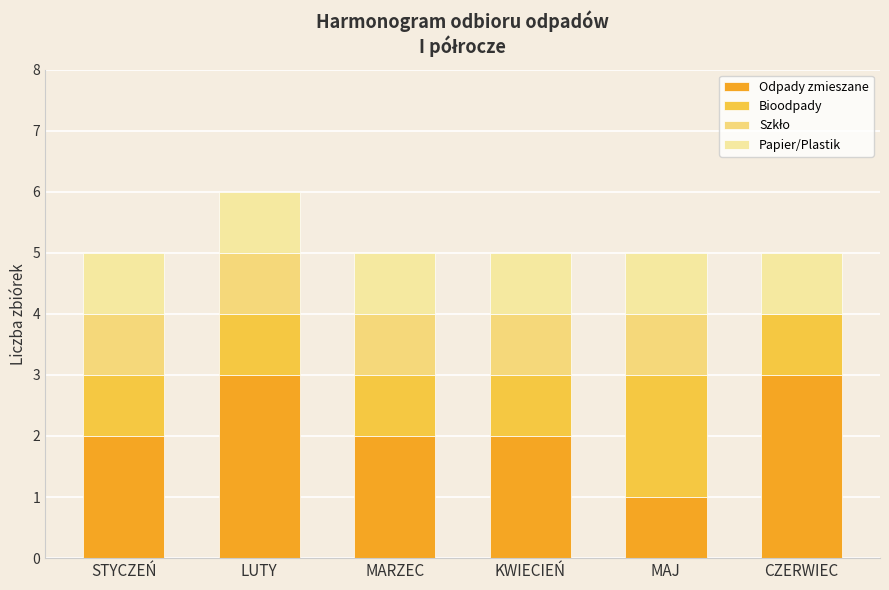

How many series are shown in this chart?

4